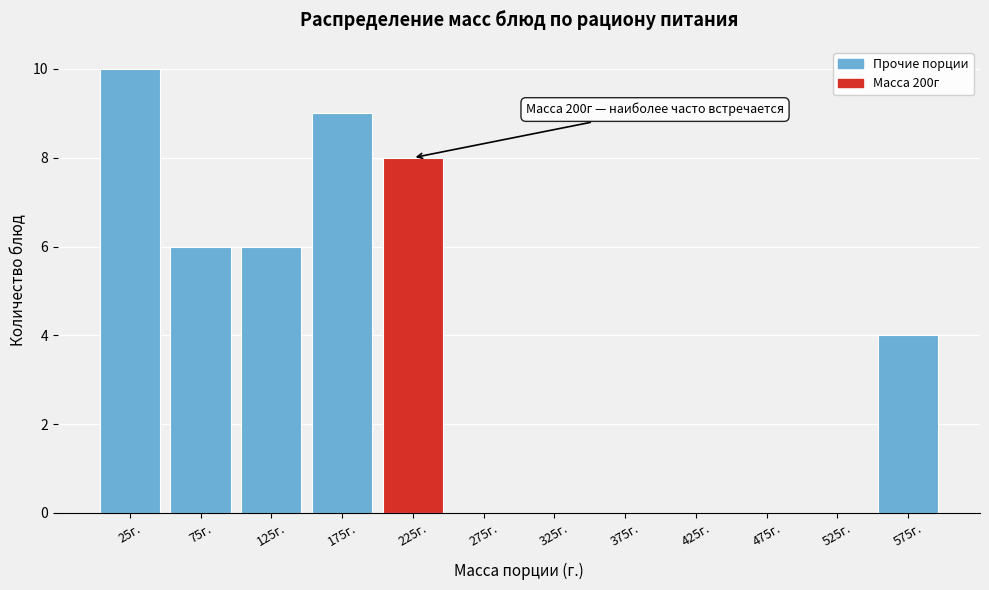

Over which range of the x-axis is the bar tallest?

0 to 50